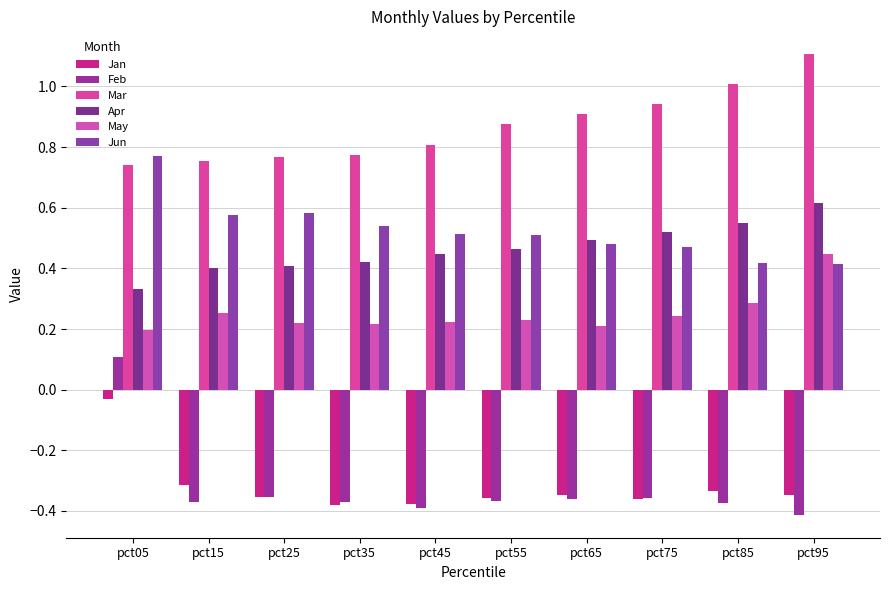

What is the value of the Feb bar at the 8th from the left?

-0.4